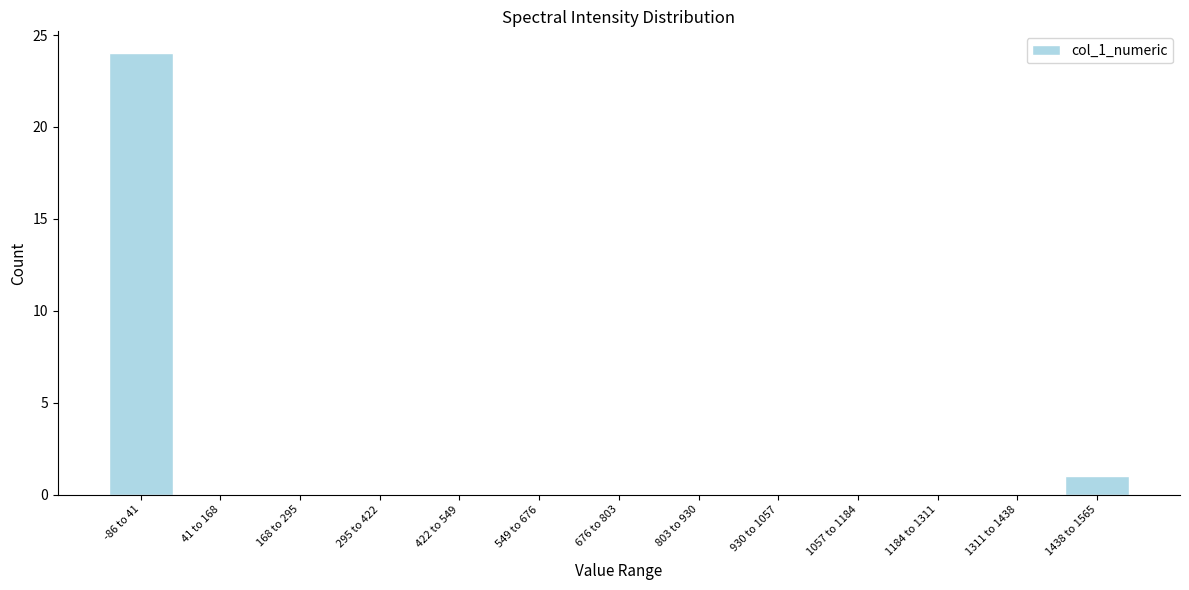

Reading left to right, what are all the values shown in this chart?

-86 to 41=24	41 to 168=0	168 to 295=0	295 to 422=0	422 to 549=0	549 to 676=0	676 to 803=0	803 to 930=0	930 to 1057=0	1057 to 1184=0	1184 to 1311=0	1311 to 1438=0	1438 to 1565=1